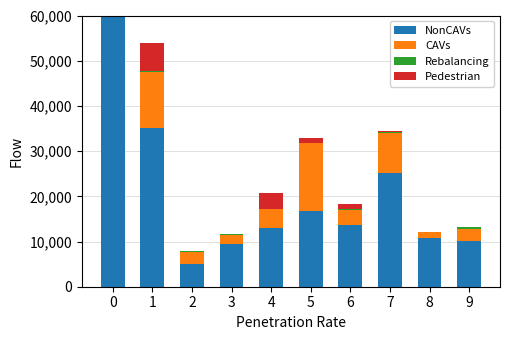

Is it true that CAVs equals 1840.6 at 3?

True